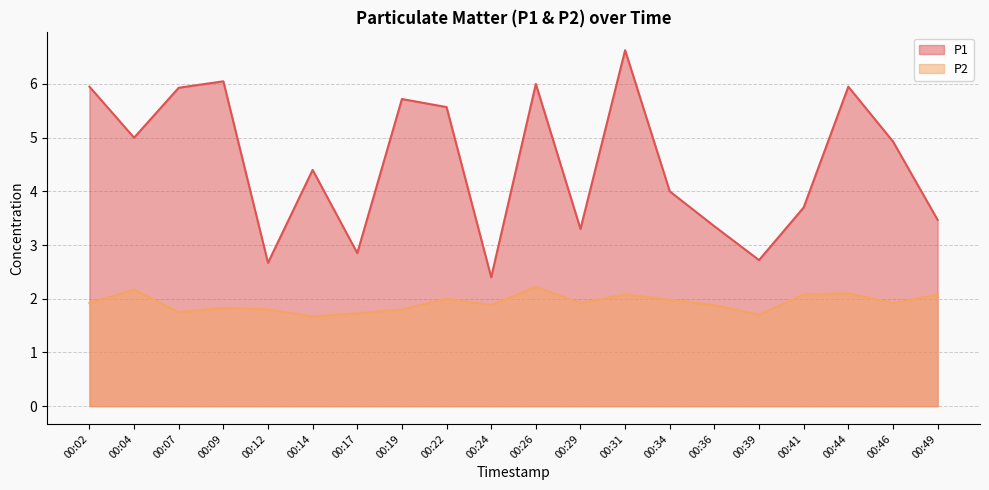

Reading left to right, transcribe all the data shown in this chart.

P1: 6.0	5.0	5.9	6.0	2.7	4.4	2.9	5.7	5.6	2.4	6.0	3.3	6.6	4.0	3.4	2.7	3.7	6.0	4.9	3.5
P2: 1.9	2.2	1.8	1.8	1.8	1.7	1.7	1.8	2.0	1.9	2.2	1.9	2.1	2.0	1.9	1.7	2.1	2.1	1.9	2.1